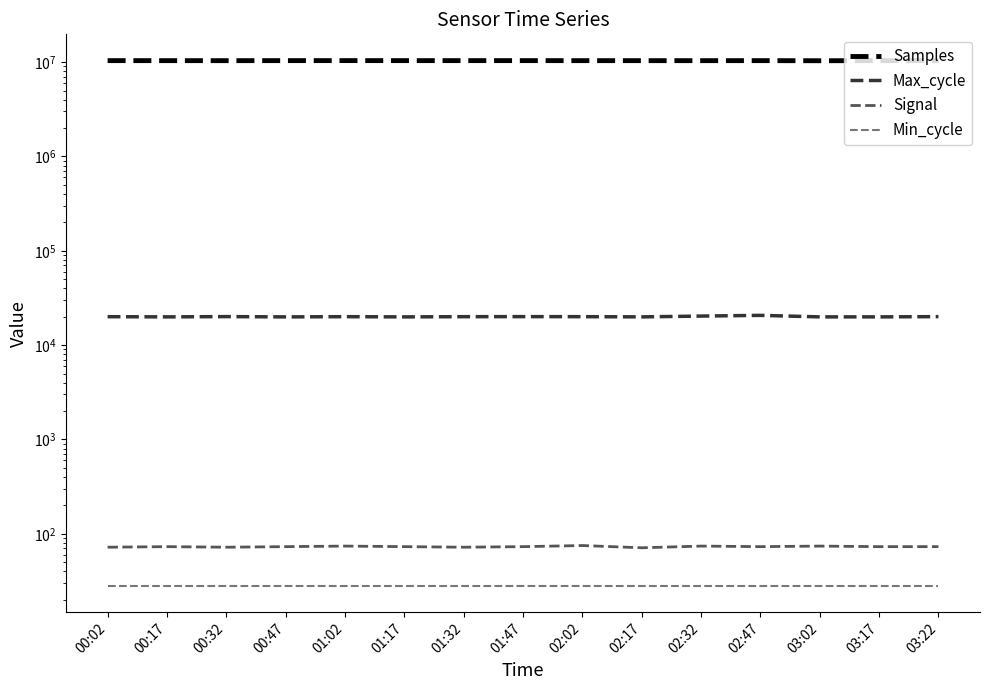

At 03:02, list the series in order from smallest to largest.

Min_cycle, Signal, Max_cycle, Samples